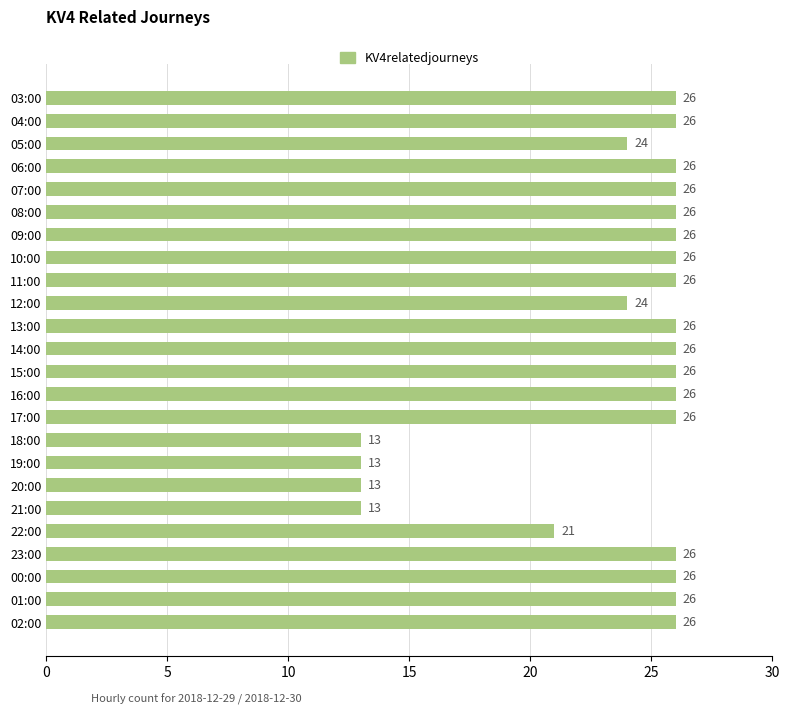

What position from the bottom is 17:00?

10